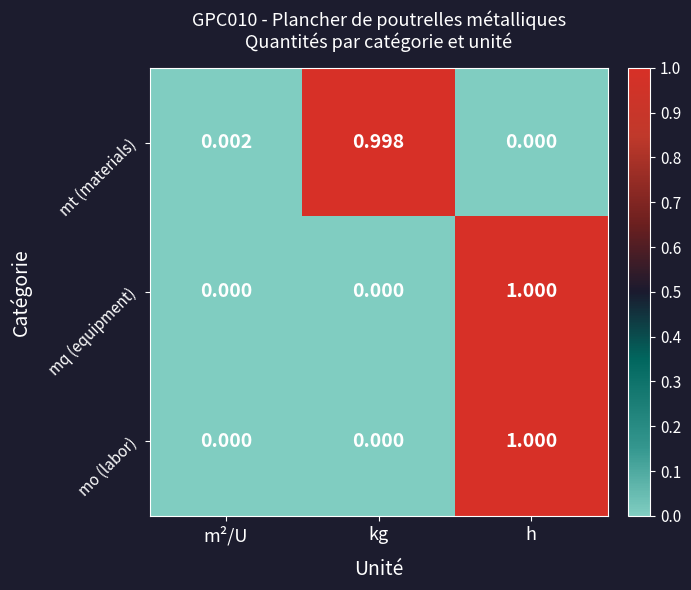

Between m²/U and kg, which series saw the biggest shift?

mt (materials)